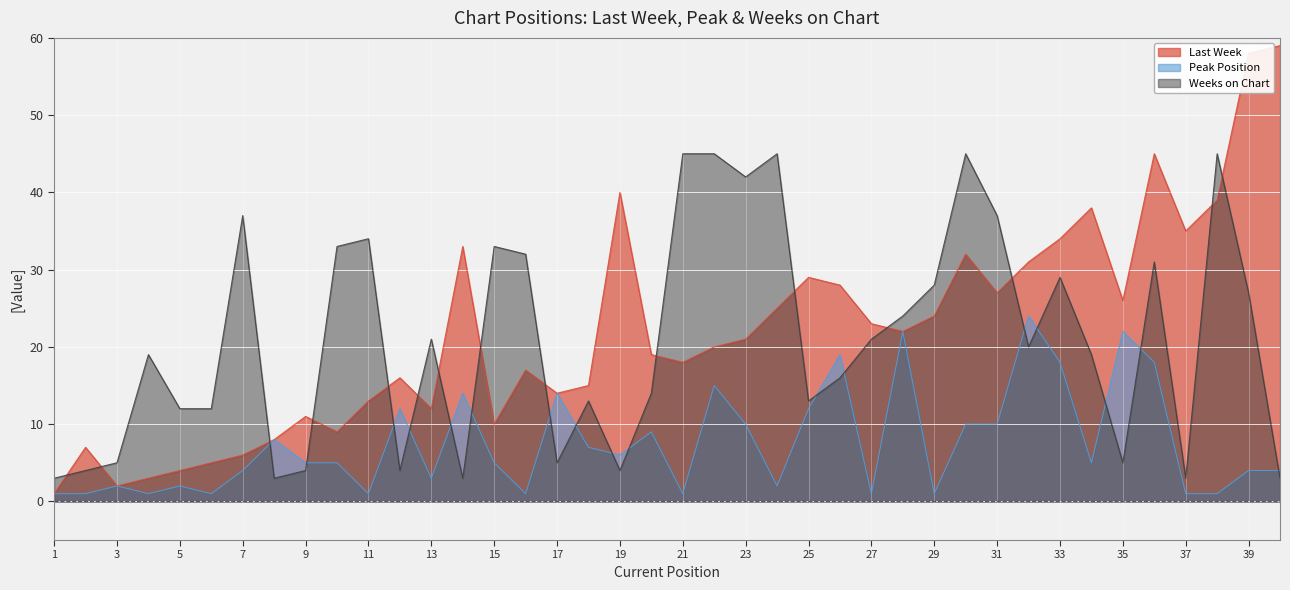

Which category has the highest value across all series?

40